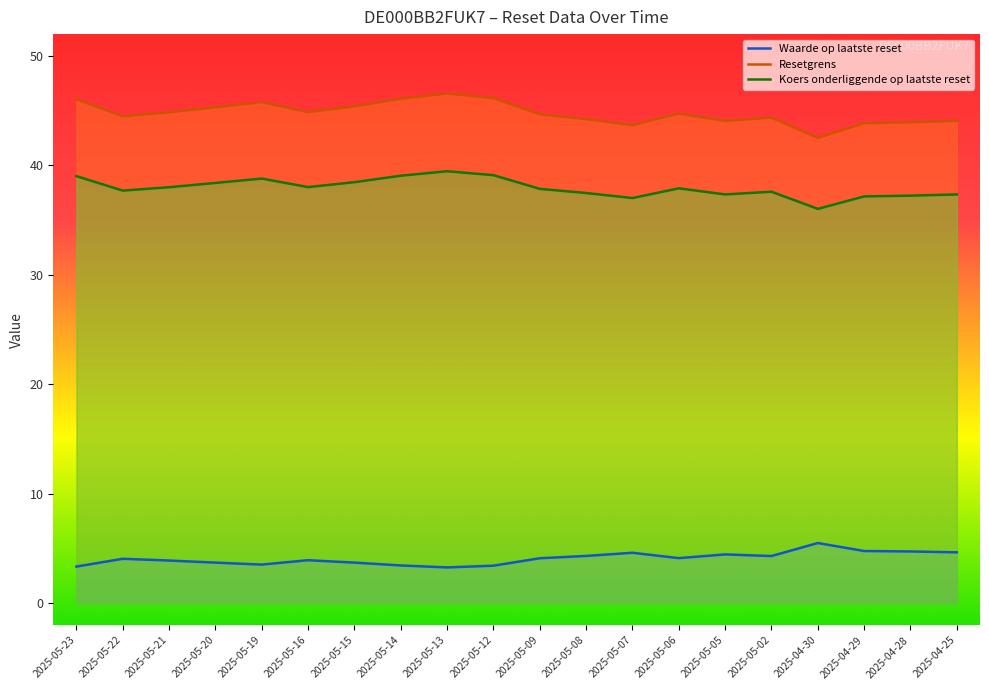

Reading left to right, list all the values displayed in this chart.

Waarde op laatste reset: 3.4	4.1	3.9	3.7	3.5	3.9	3.7	3.5	3.3	3.4	4.1	4.3	4.6	4.1	4.5	4.3	5.5	4.8	4.7	4.7
Resetgrens: 46.0	44.5	44.9	45.3	45.8	44.9	45.4	46.1	46.6	46.1	44.7	44.2	43.7	44.7	44.1	44.4	42.5	43.9	43.9	44.1
Koers onderliggende op laatste reset: 39.0	37.7	38.0	38.4	38.8	38.0	38.5	39.1	39.5	39.1	37.9	37.5	37.0	37.9	37.4	37.6	36.0	37.2	37.2	37.4